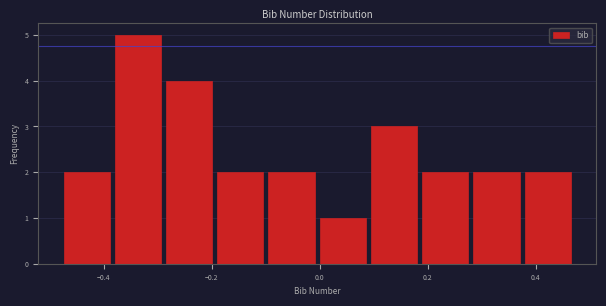

Reading left to right, transcribe this chart: for each bar, give the range it covers on the x-axis and its height. Neither the bar edges nor the heights are printed on the chart, so give them approximately, as read against the axes.

-0.48 to -0.38: 2
-0.38 to -0.28: 5
-0.28 to -0.20: 4
-0.20 to -0.10: 2
-0.10 to 0.00: 2
0.00 to 0.10: 1
0.10 to 0.18: 3
0.18 to 0.28: 2
0.28 to 0.38: 2
0.38 to 0.46: 2